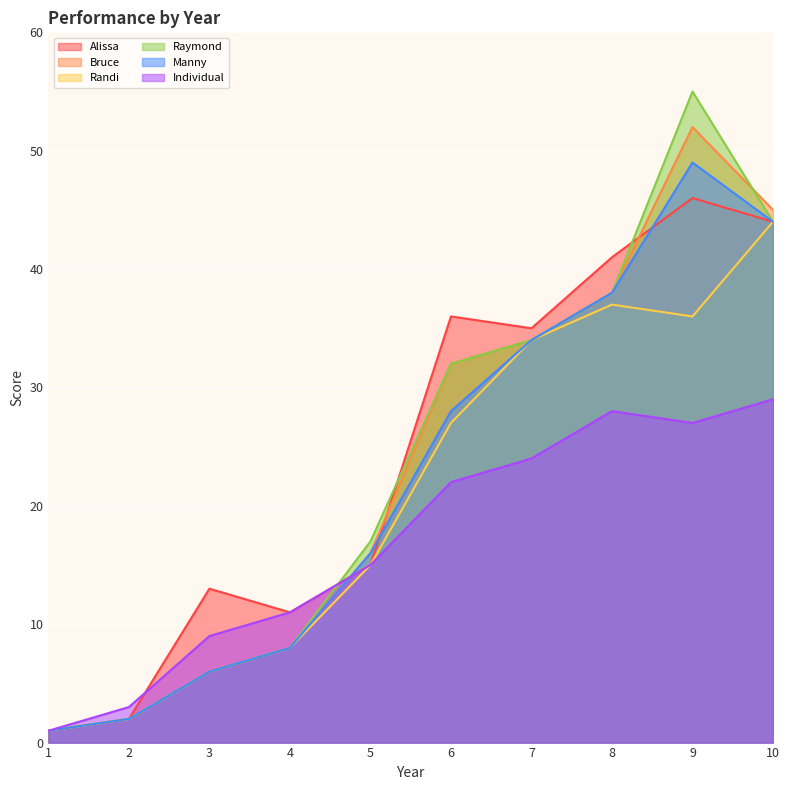

True or false: Individual has a value of 15 at 5.

True